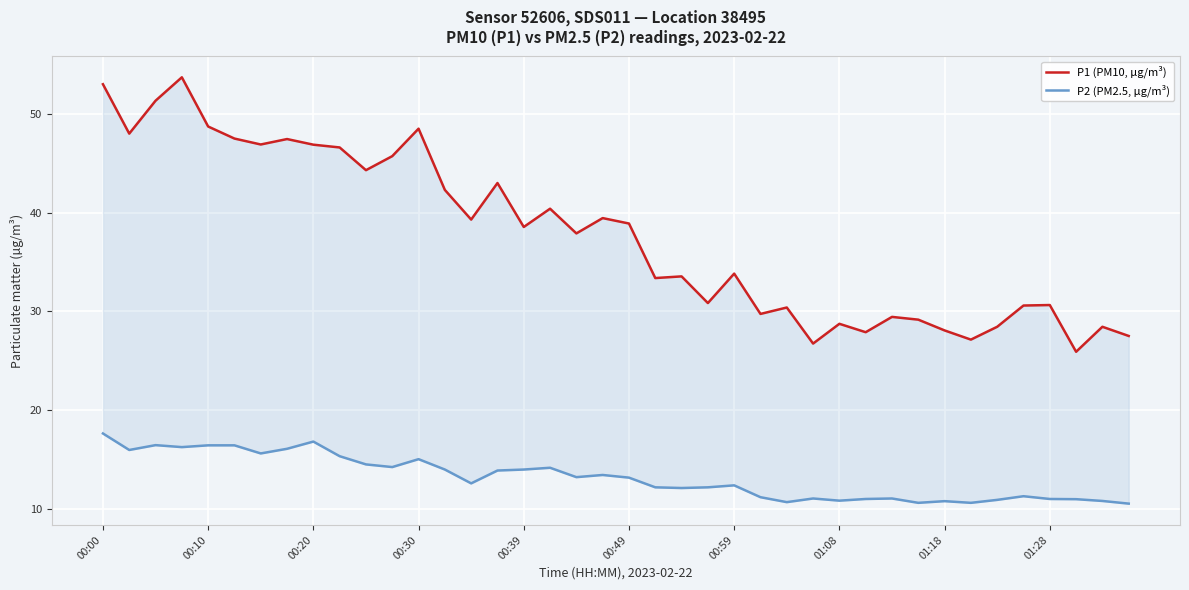

The value of P2 (PM2.5, µg/m³) at 00:30 is 15.1. True or false?

True